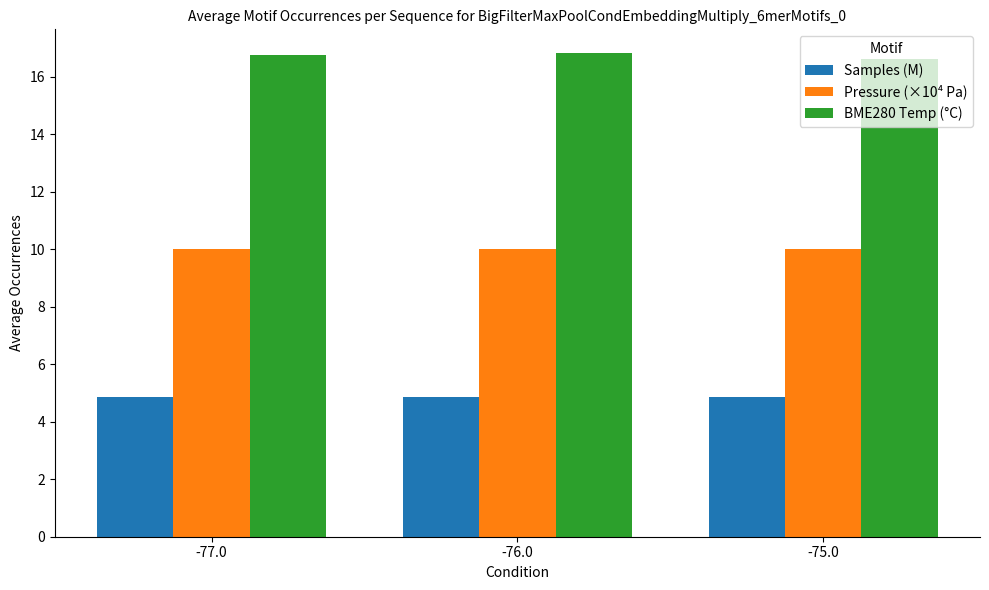

What is the spread (max minus min) of values at -75.0?

11.7